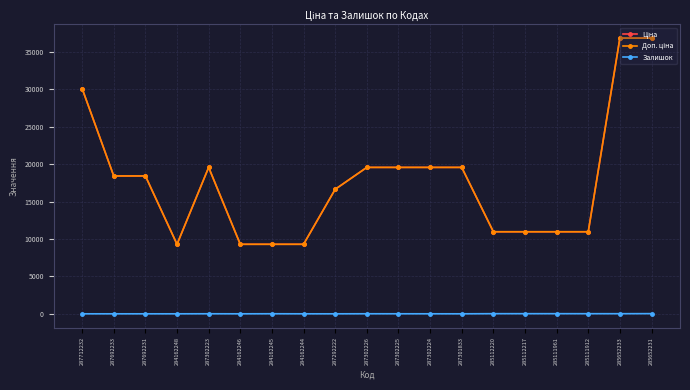

At which category is the sum across all series the highest?

285652231